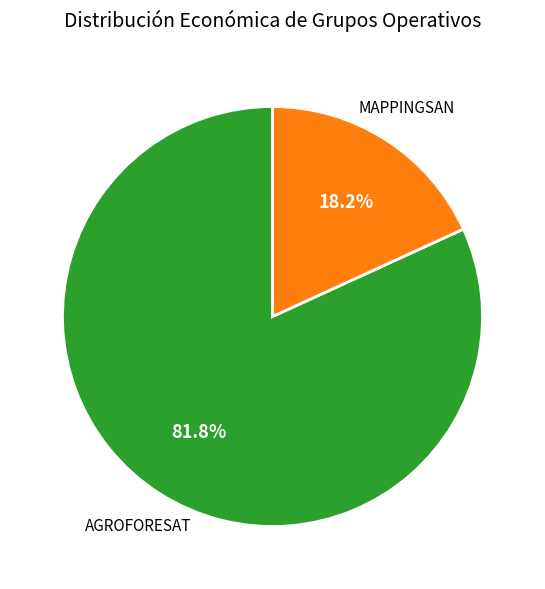

Does any single category account for the majority?

Yes